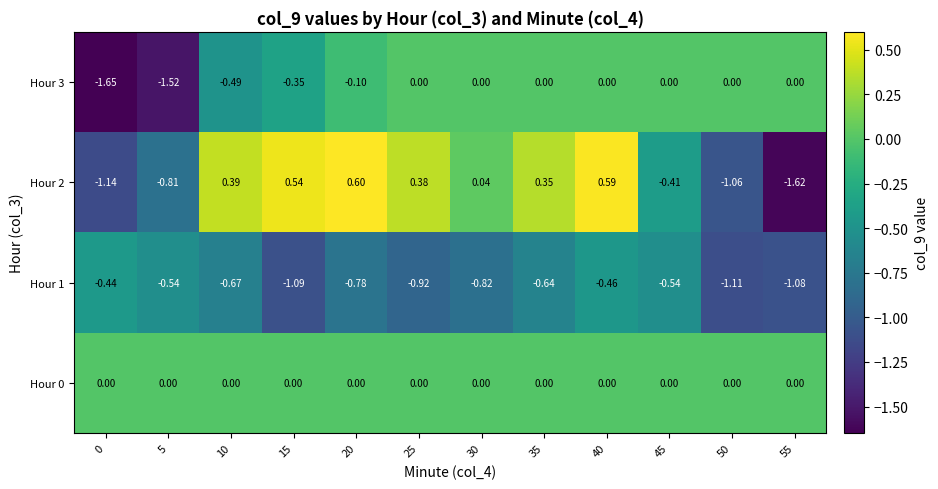

Is the value of Hour 2 at 30 greater than the value of Hour 3 at 35?

Yes